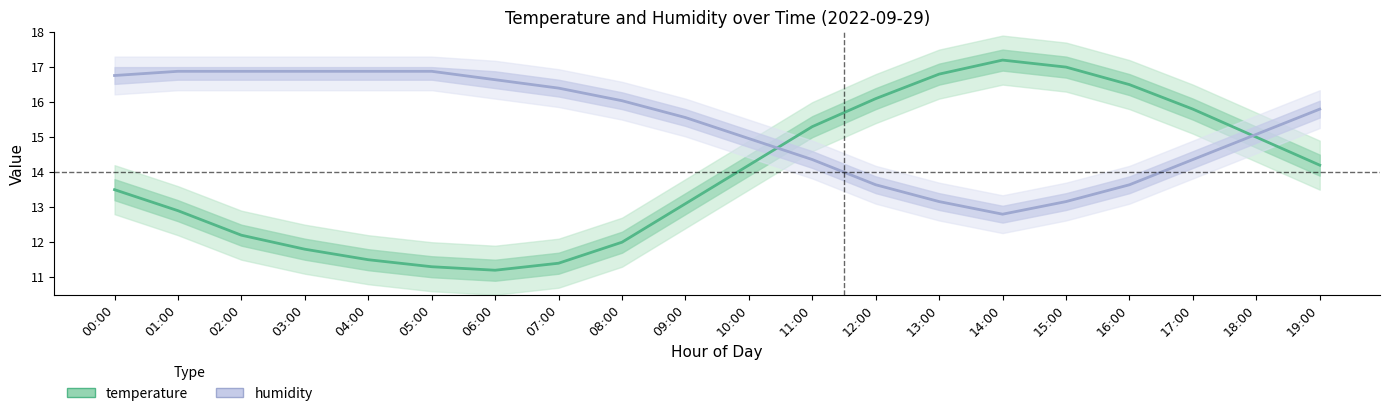

How many values in the temperature series are below 14?

10